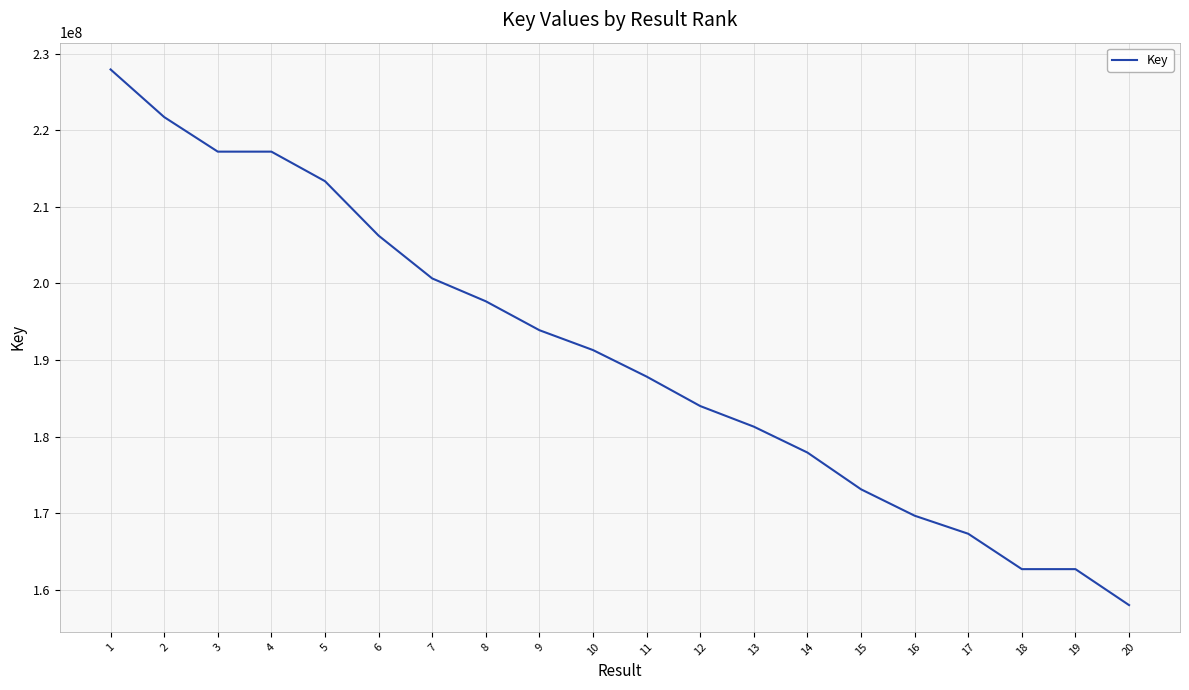

How many categories are shown in the chart?

20